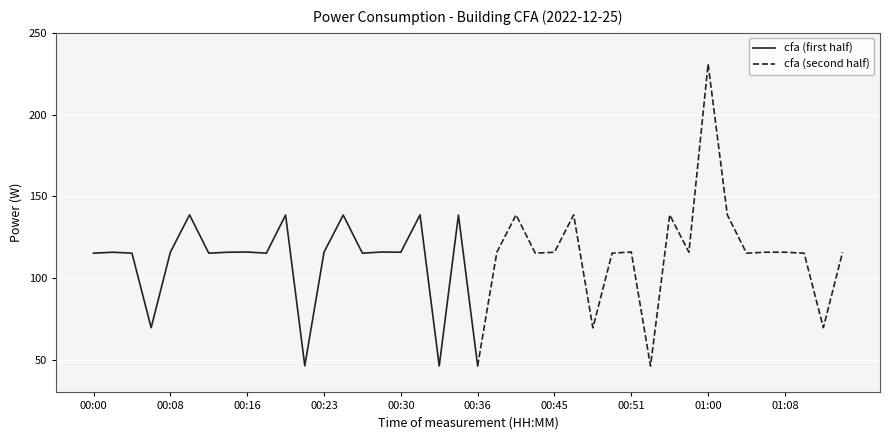

What is the sum of all values?

4530.0